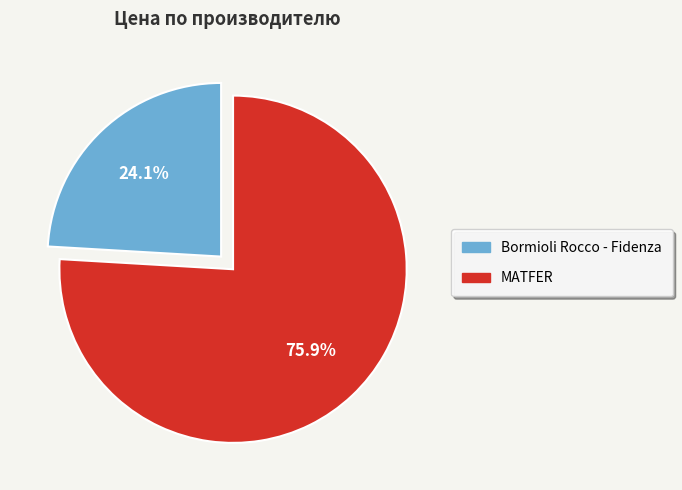

To the nearest percent, what is the combined percentage of MATFER and Bormioli Rocco - Fidenza?

100%